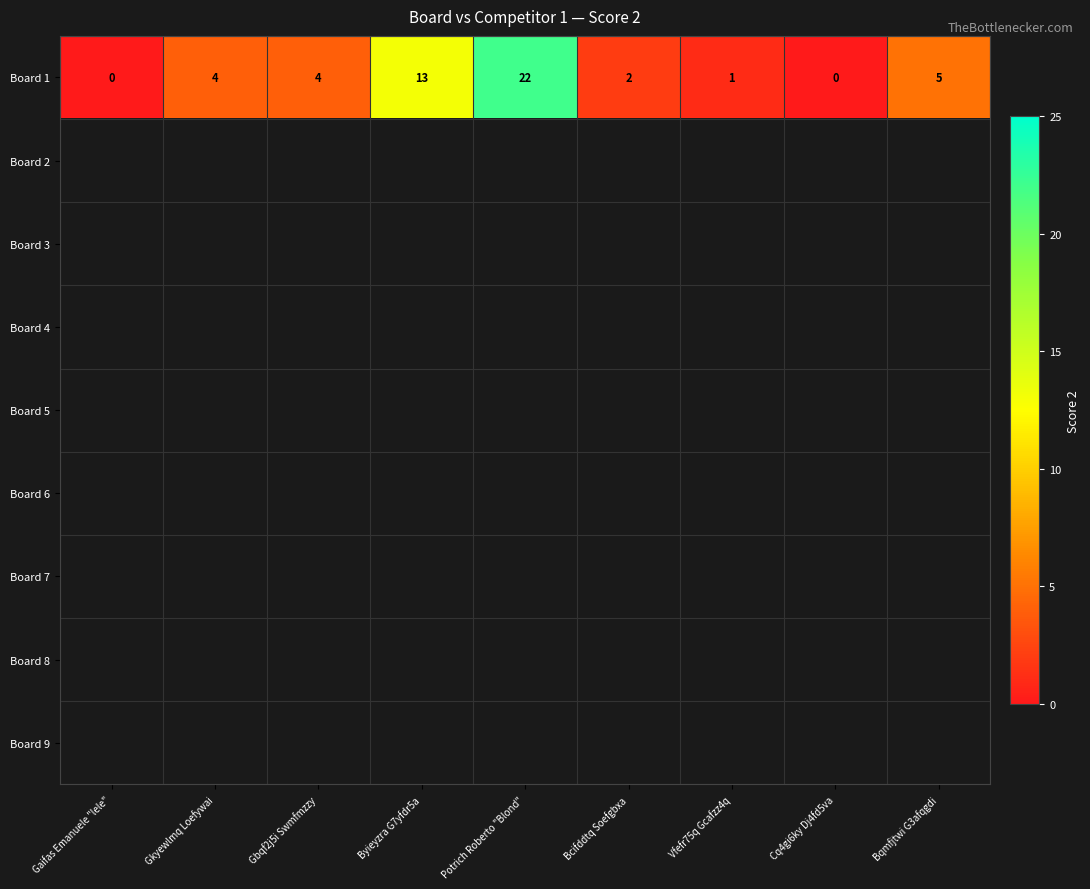

At which label is Board 1 closest to 11?

Byieyzra G7yfdr5a